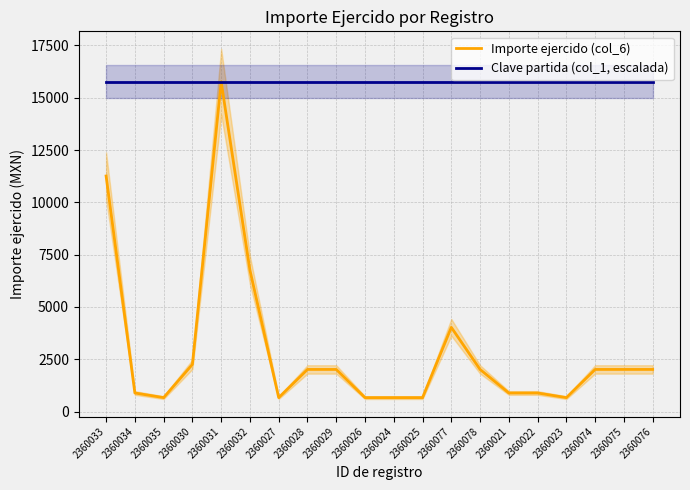

What is the label of the 20th point from the right?

2360033